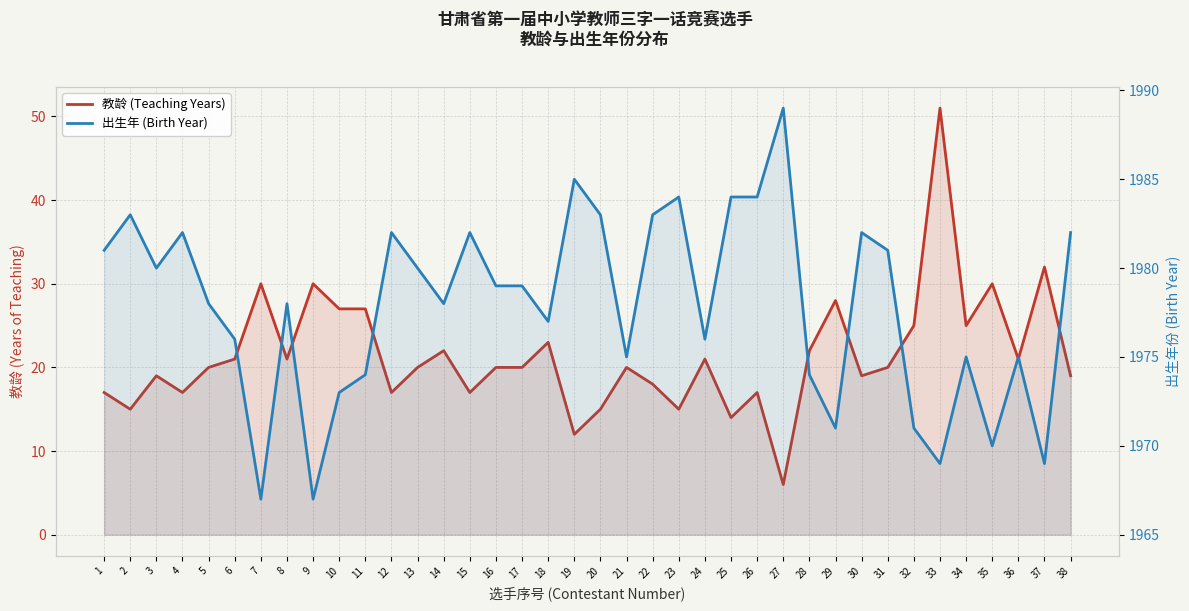

What is the difference between the second highest and minimum values in the 教龄 (Teaching Years) series?

26